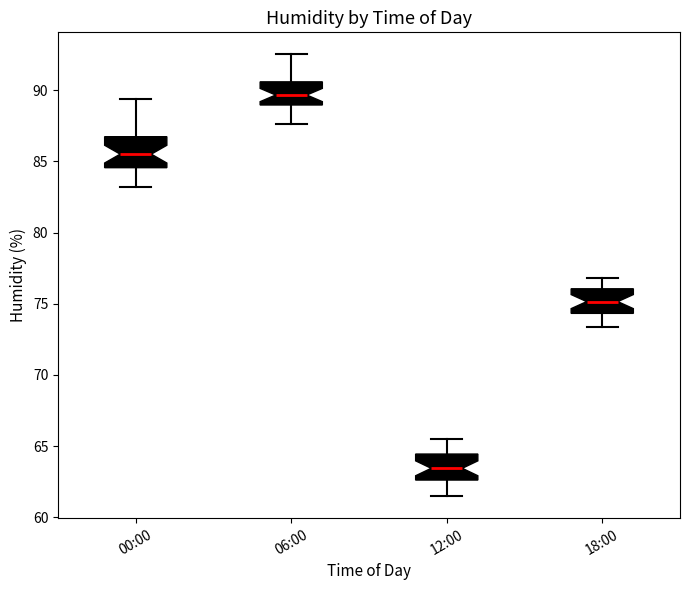

Which box has the highest median line?

06:00